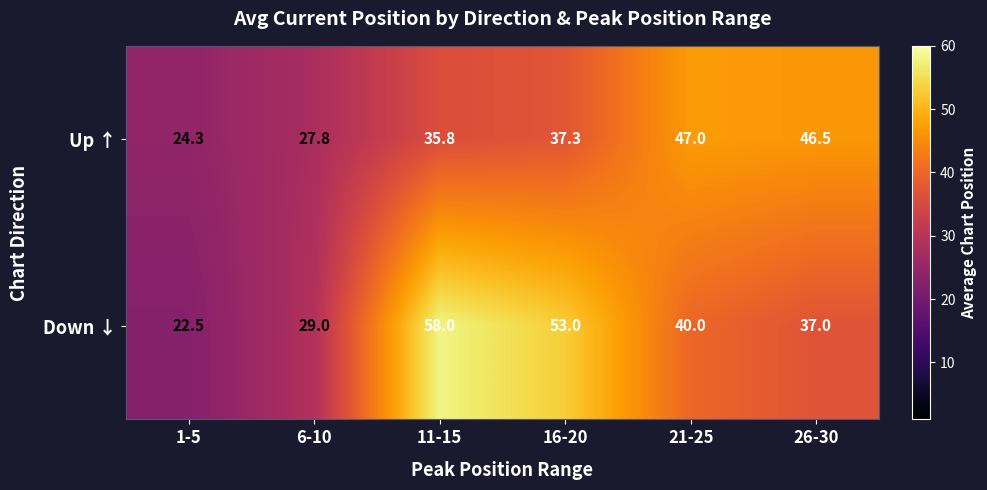

Where is Up ↑ nearest to the value 35?

11-15